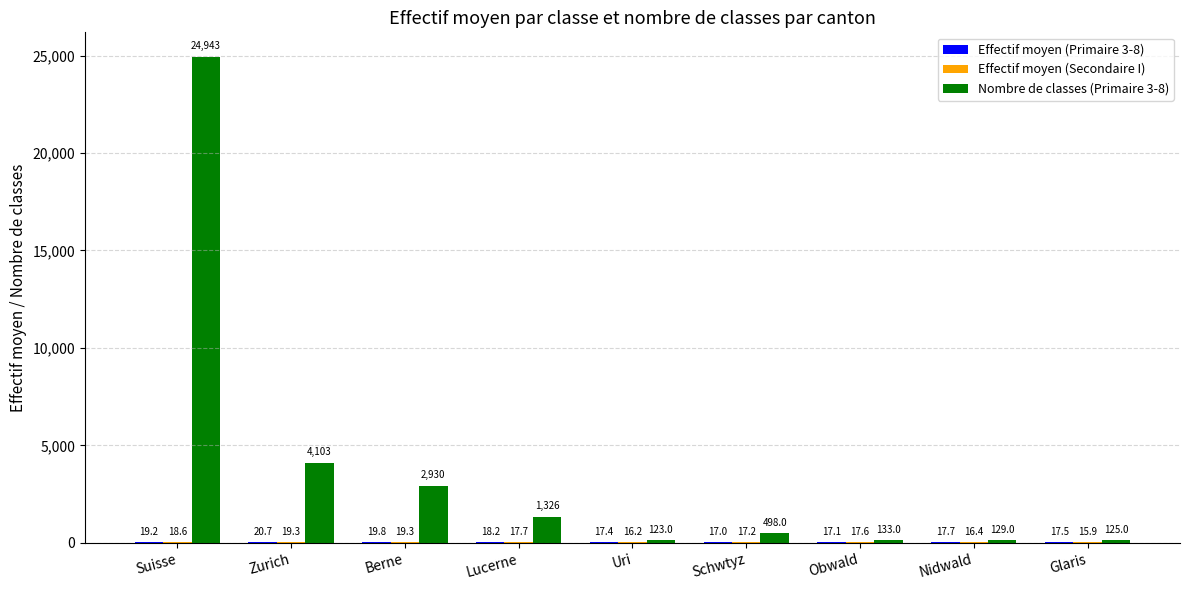

Which series has the largest total across all categories?

Nombre de classes (Primaire 3-8)